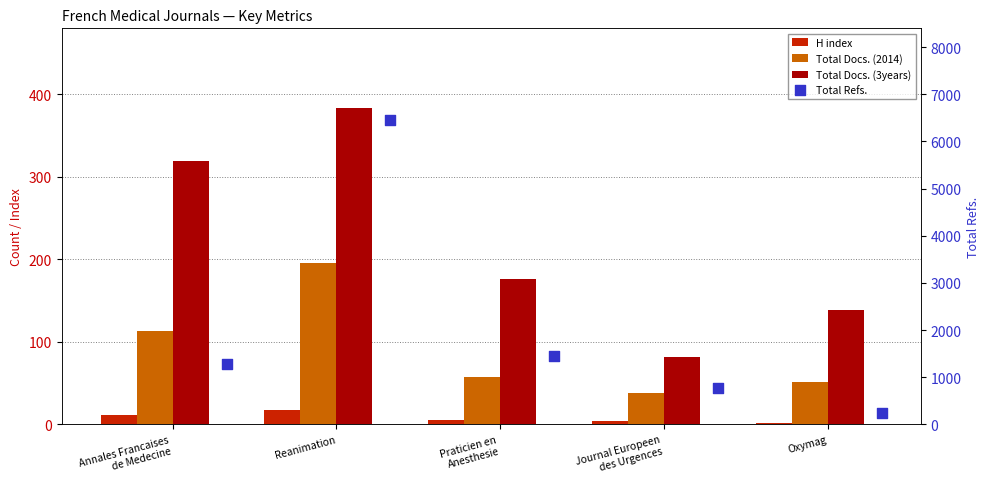

Which series reaches the maximum Y coordinate?

Total Refs.